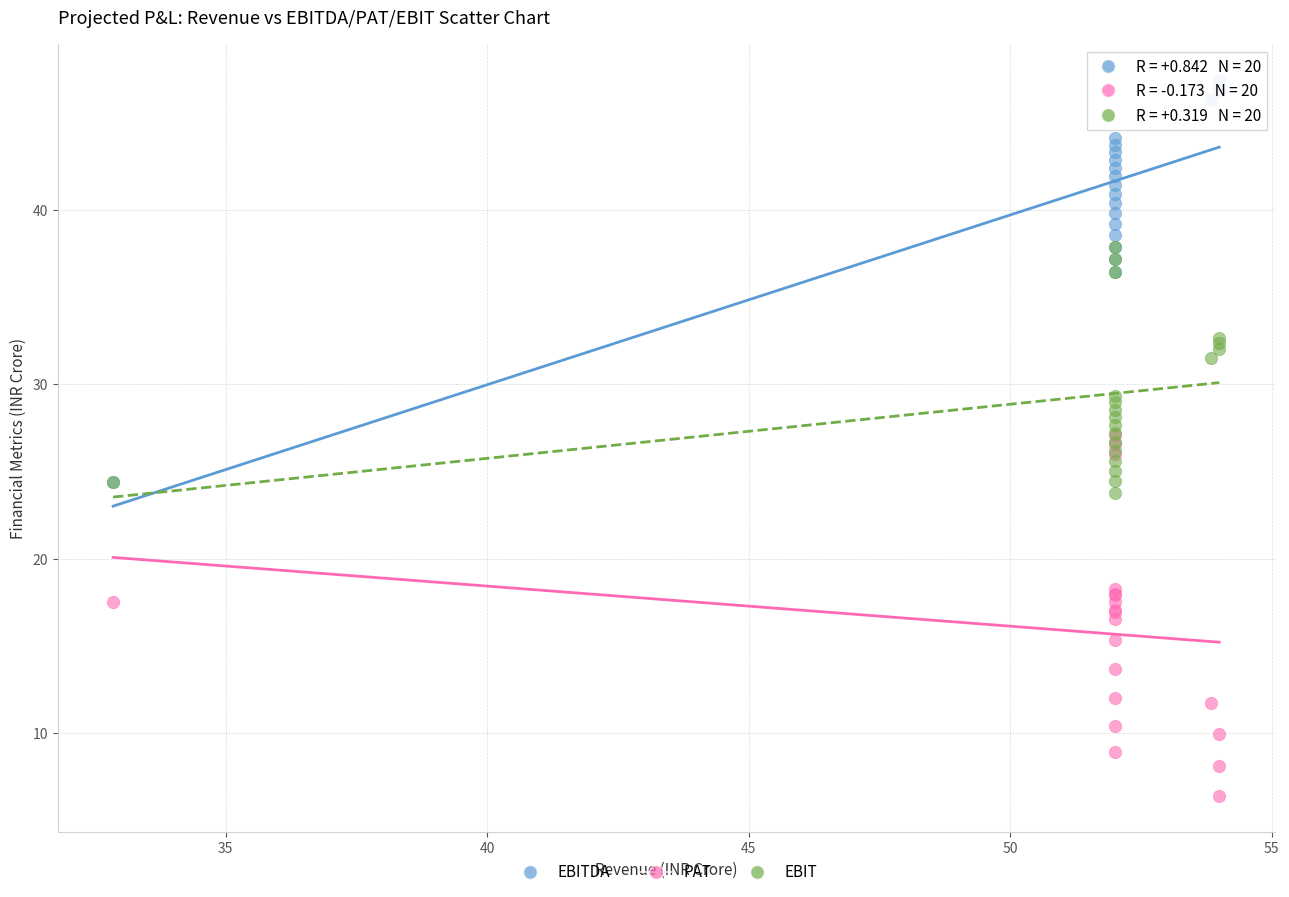

What are all the series names shown in the legend?

EBITDA, PAT, EBIT